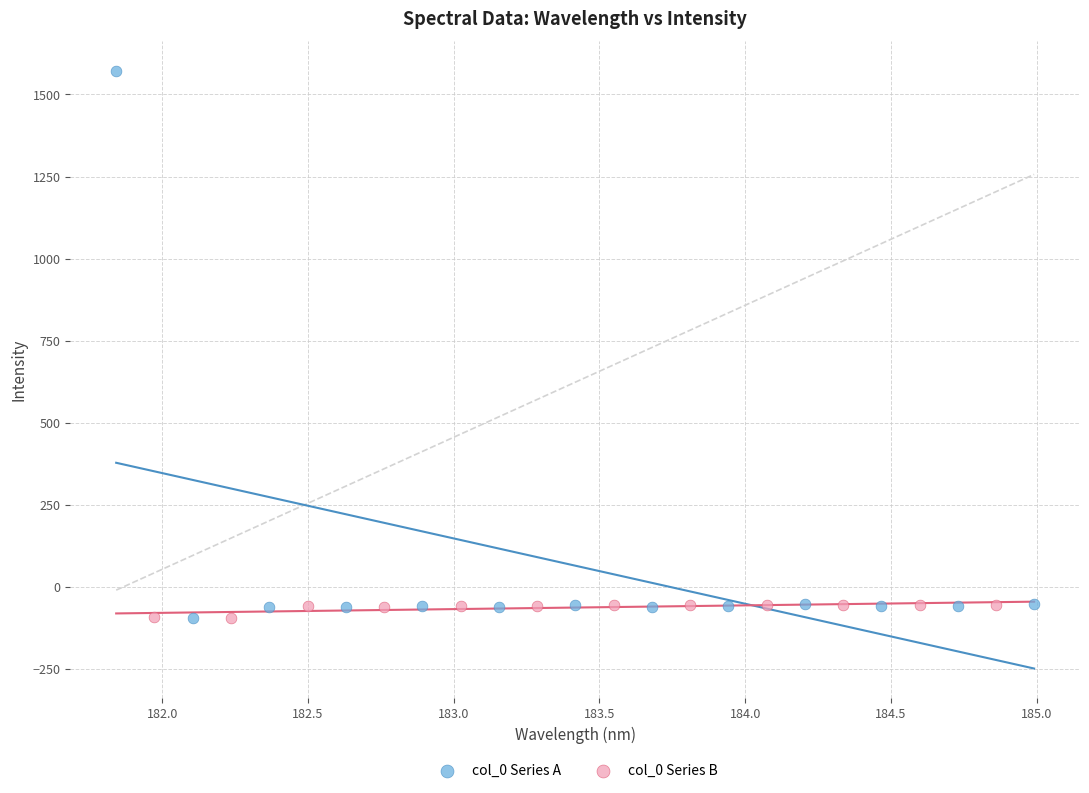

Which series contains the highest Y value?

col_0 Series A